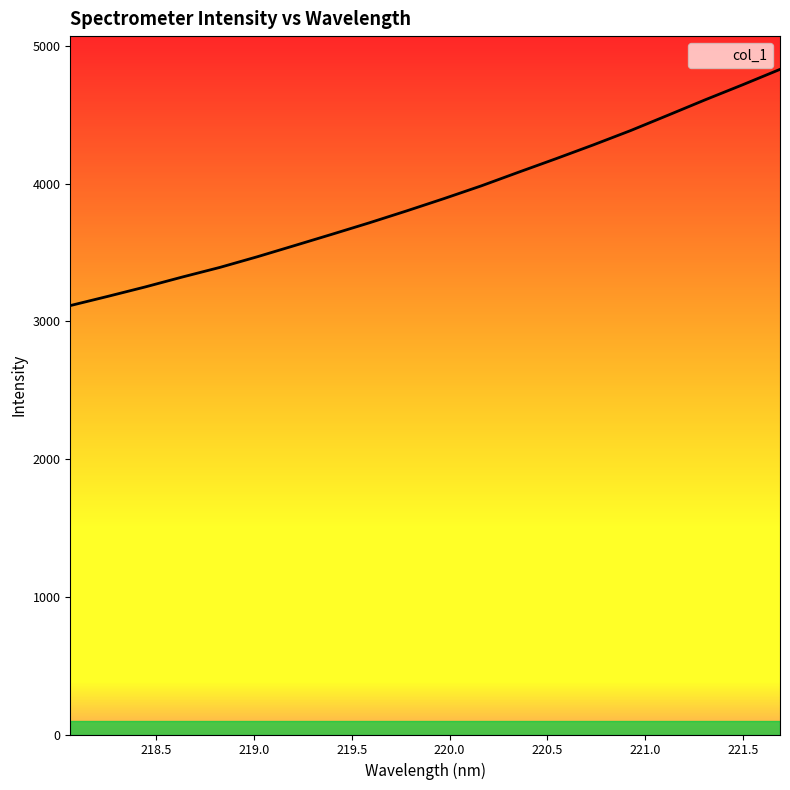

What is the difference between the maximum and minimum values?

1715.3